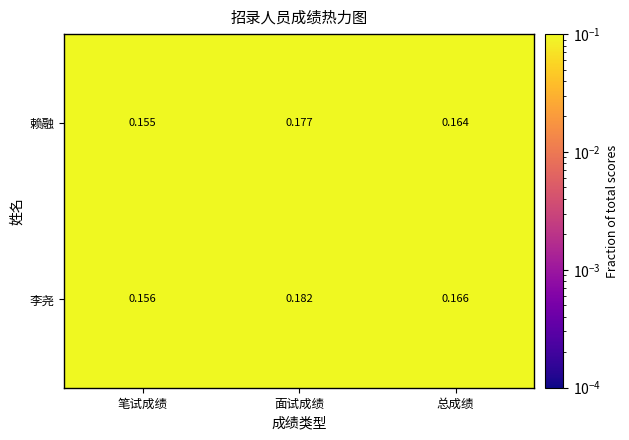

Rank the series by their maximum value, from lowest to highest.

赖融, 李尧